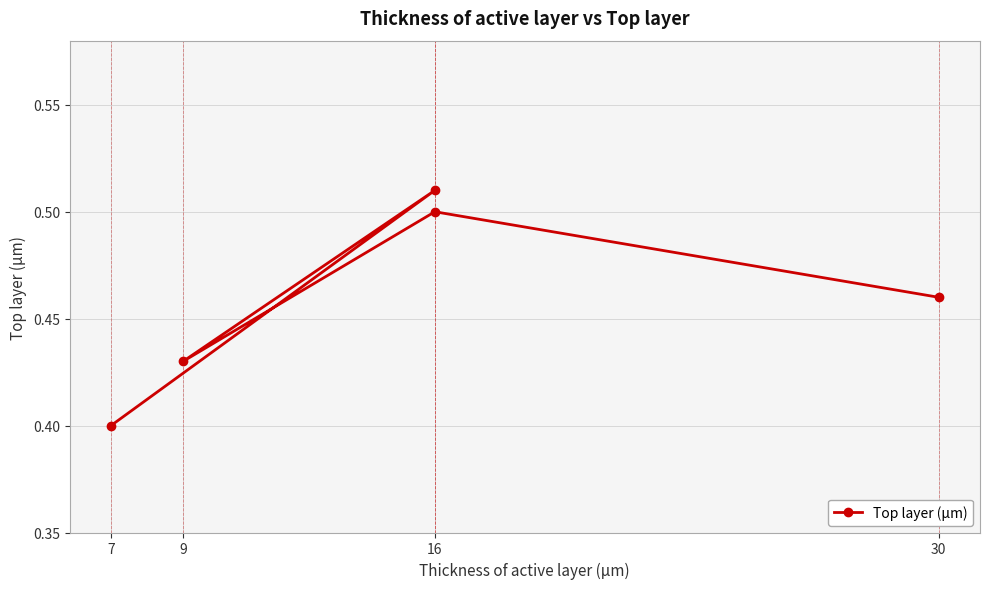

What position from the left is 9?

2